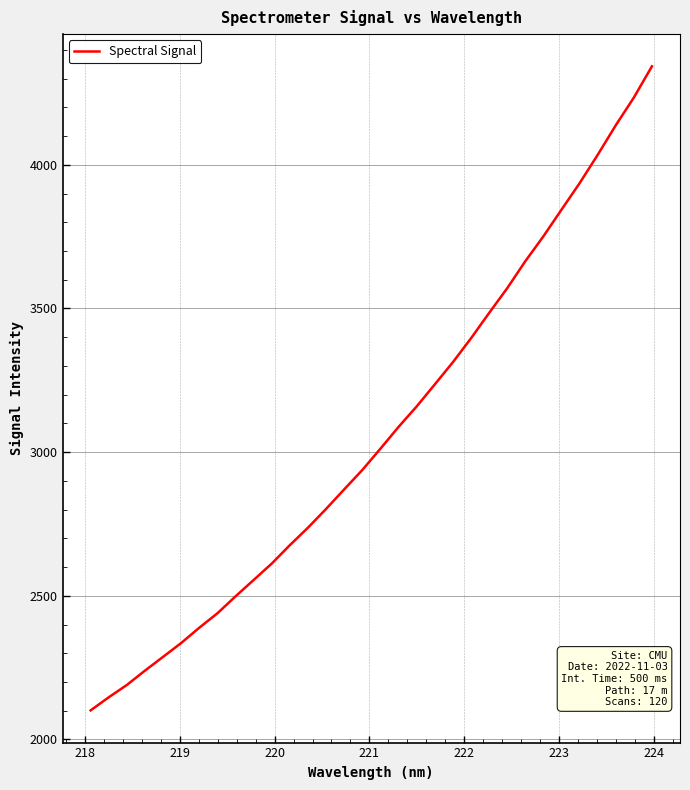

What is the minimum value shown in the chart?

2101.2